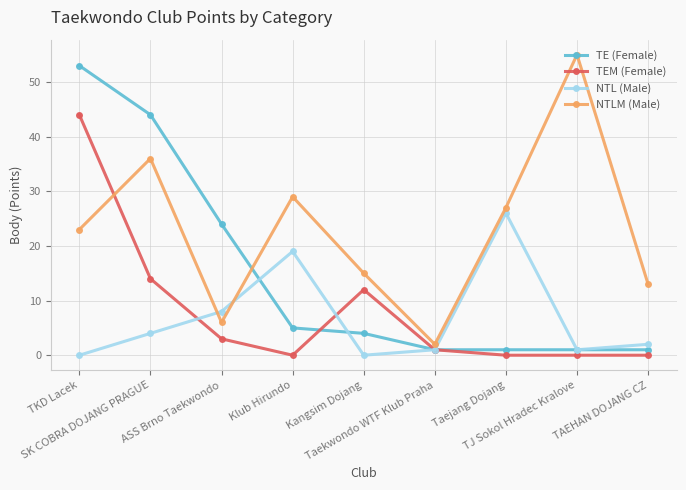

What is the label of the 3rd point from the left?

ASS Brno Taekwondo